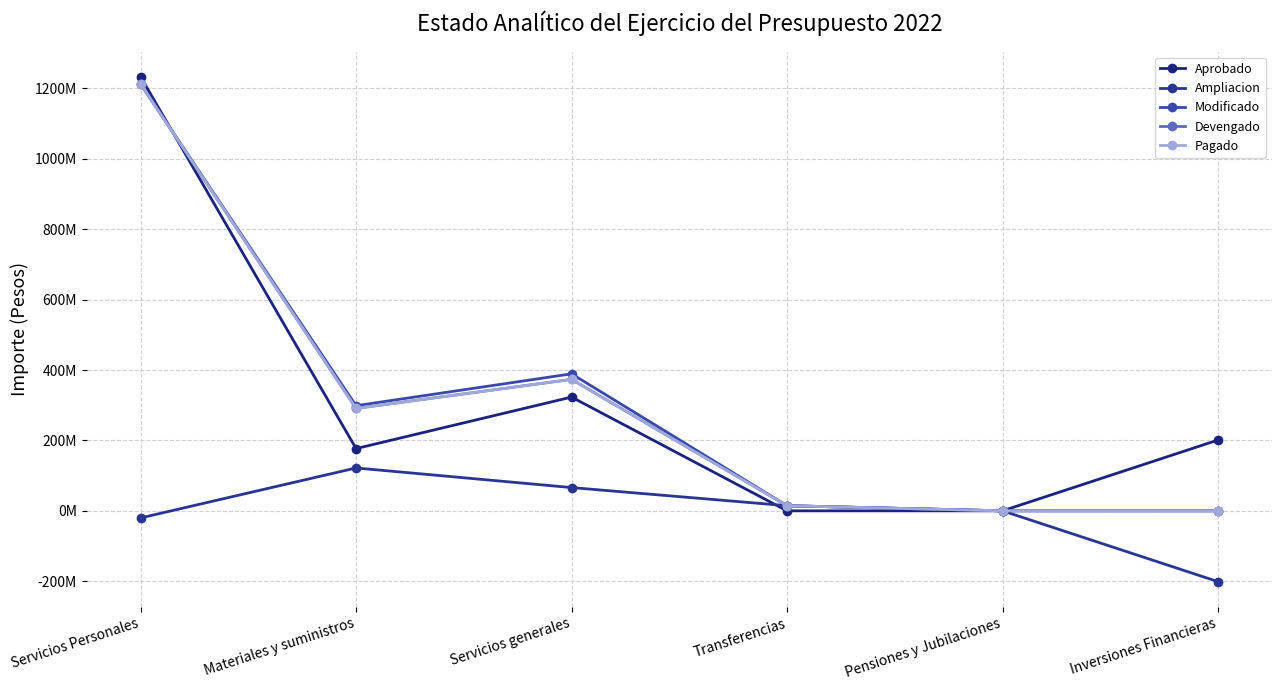

Does the chart have visible grid lines?

Yes